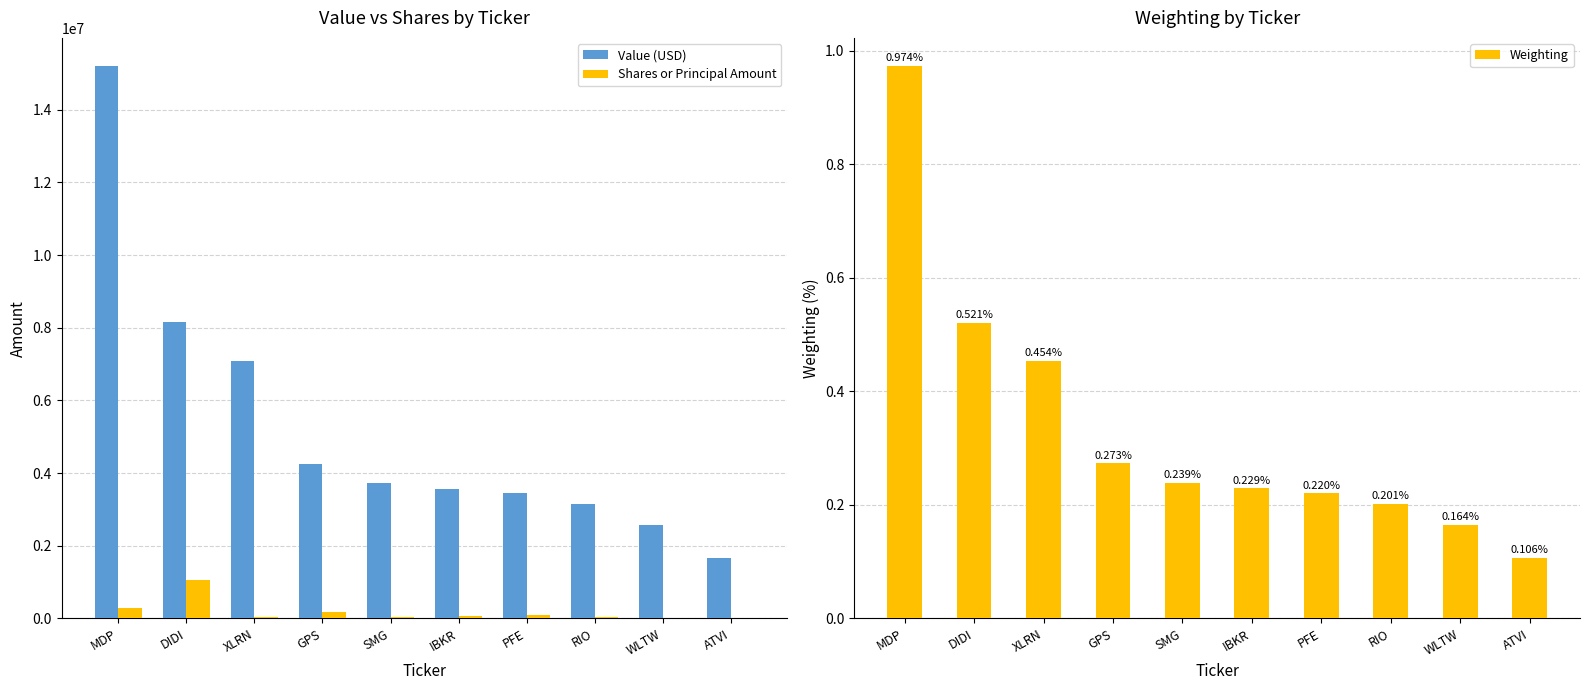

Which series has the largest total across all categories?

Value (USD)